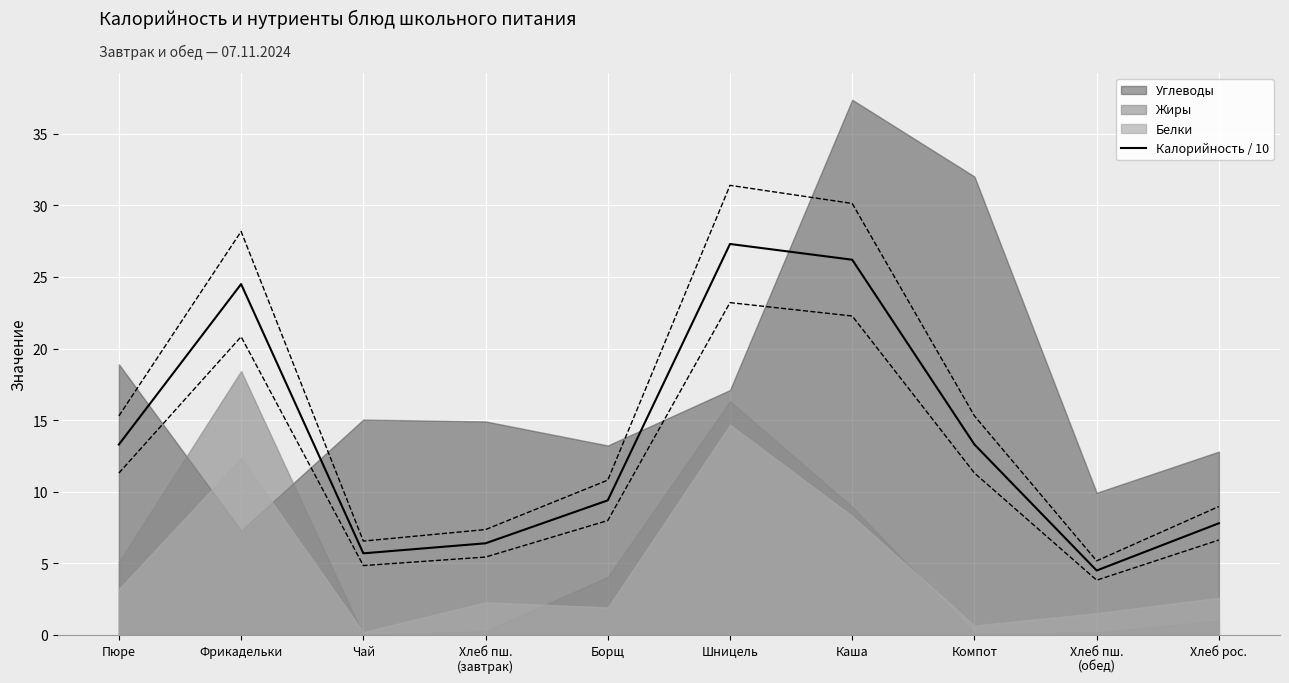

Does the chart display data point markers on the line(s)?

No